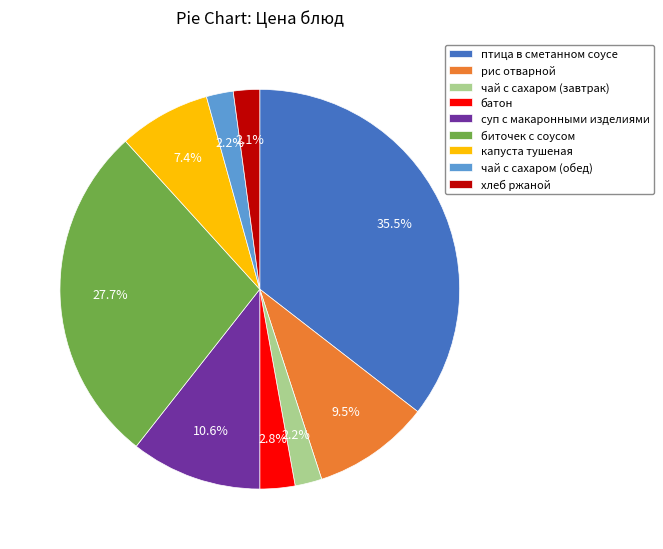

What is the largest slice in the pie chart?

птица в сметанном соусе